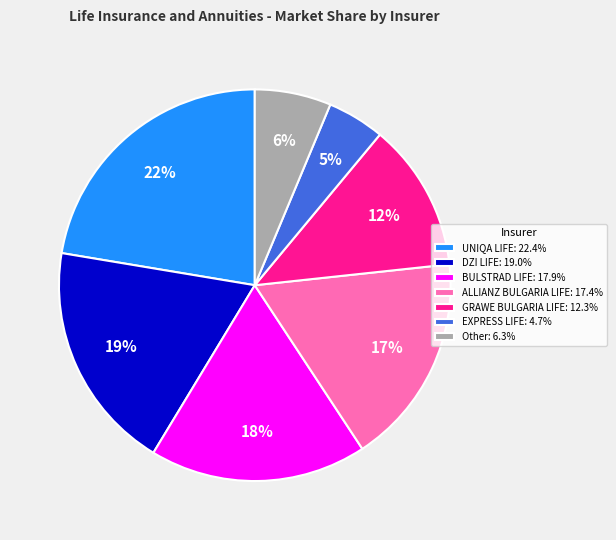

To the nearest percent, what portion does ALLIANZ BULGARIA LIFE: 17.4% represent?

17%